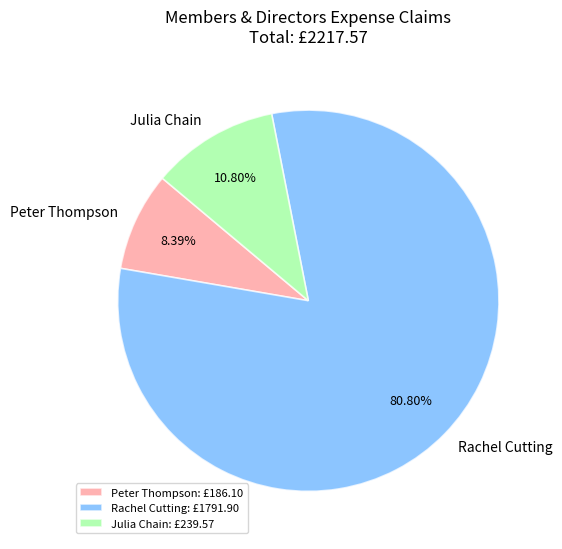

To the nearest percent, what portion does Peter Thompson represent?

8%